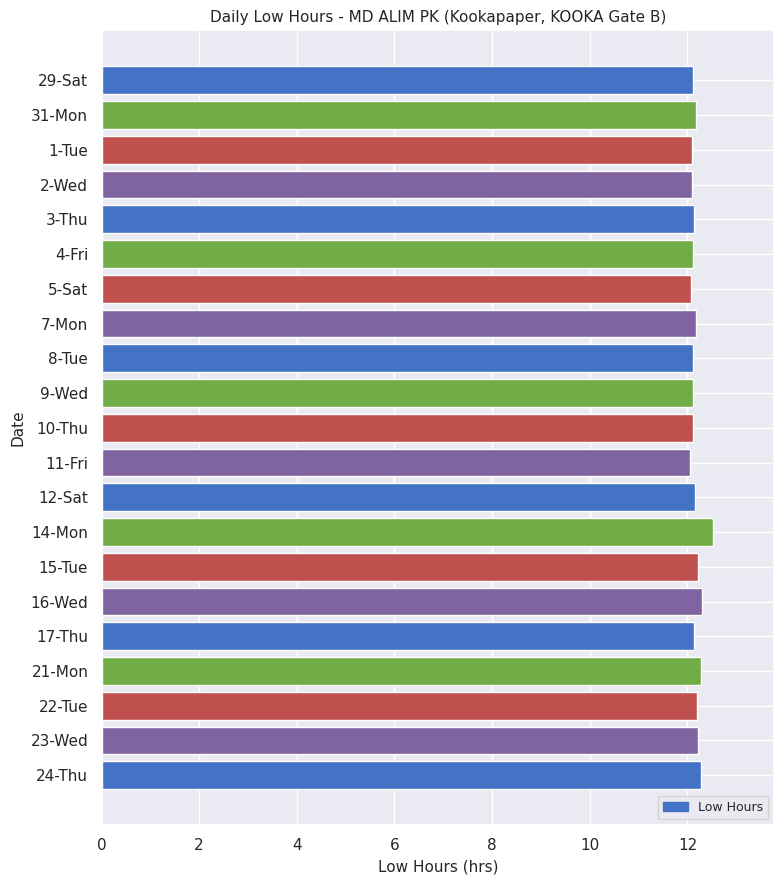

What is the average value?

12.2